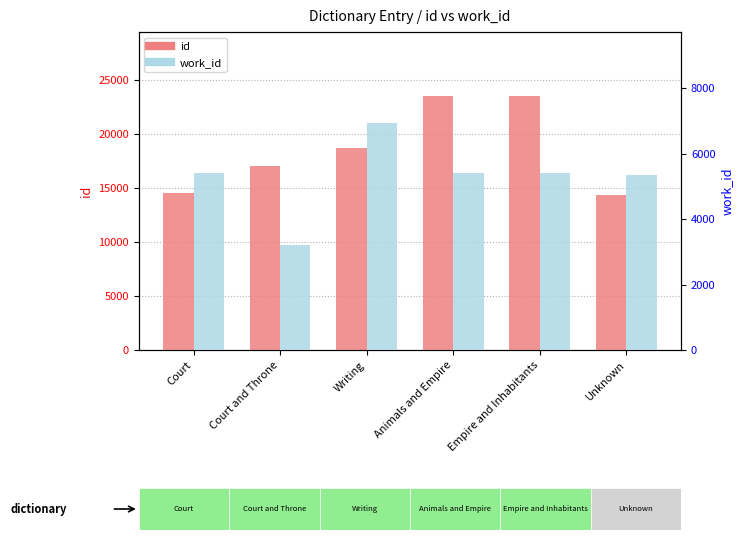

What is the total value across all series at Animals and Empire?

28921